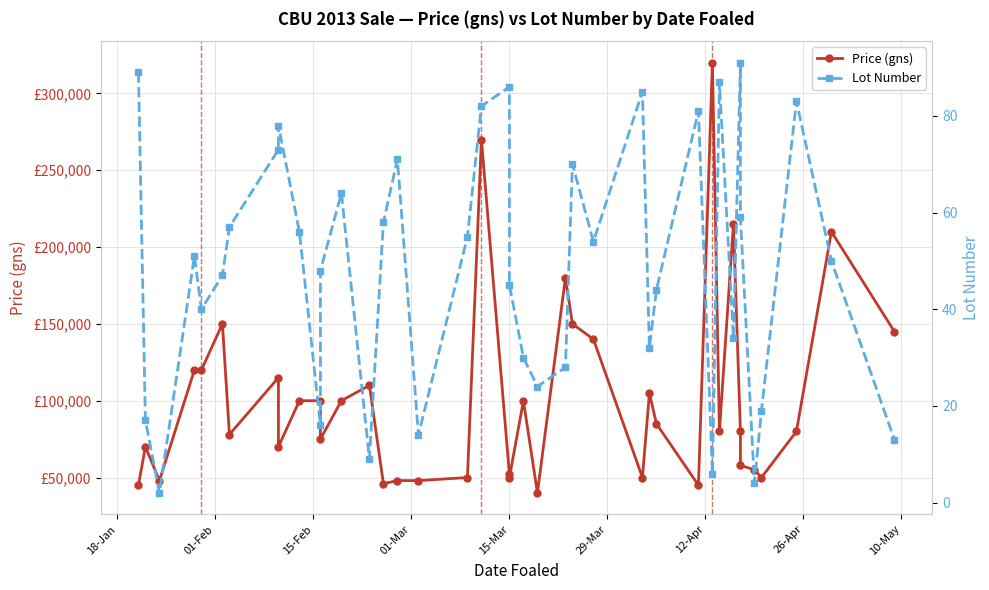

Which series has the widest spread of values?

Price (gns)